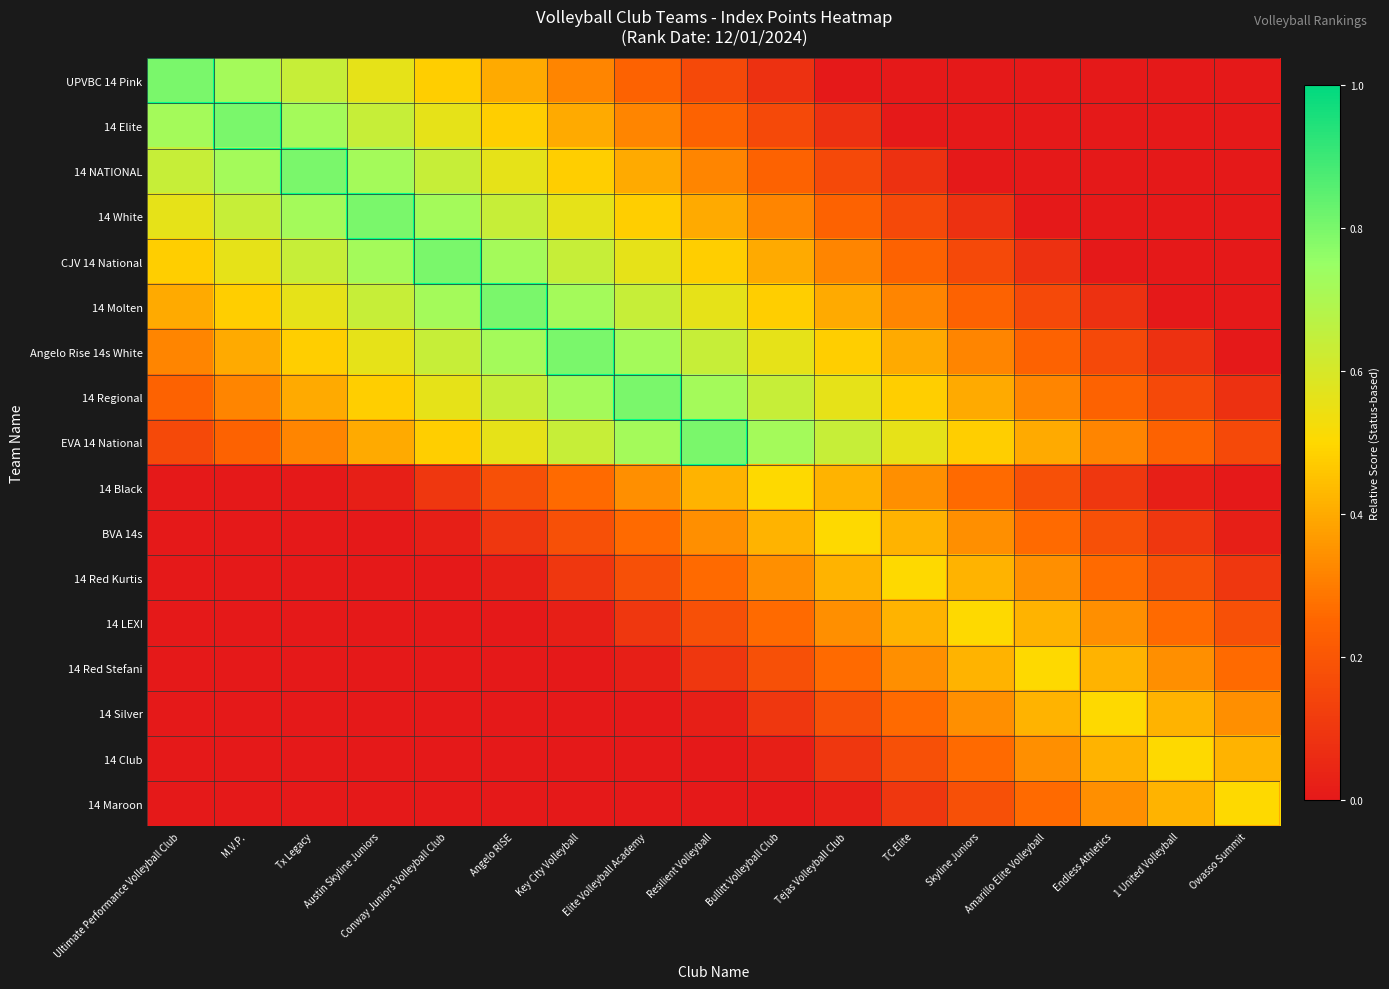

At which category is the sum across all series the highest?

Key City Volleyball